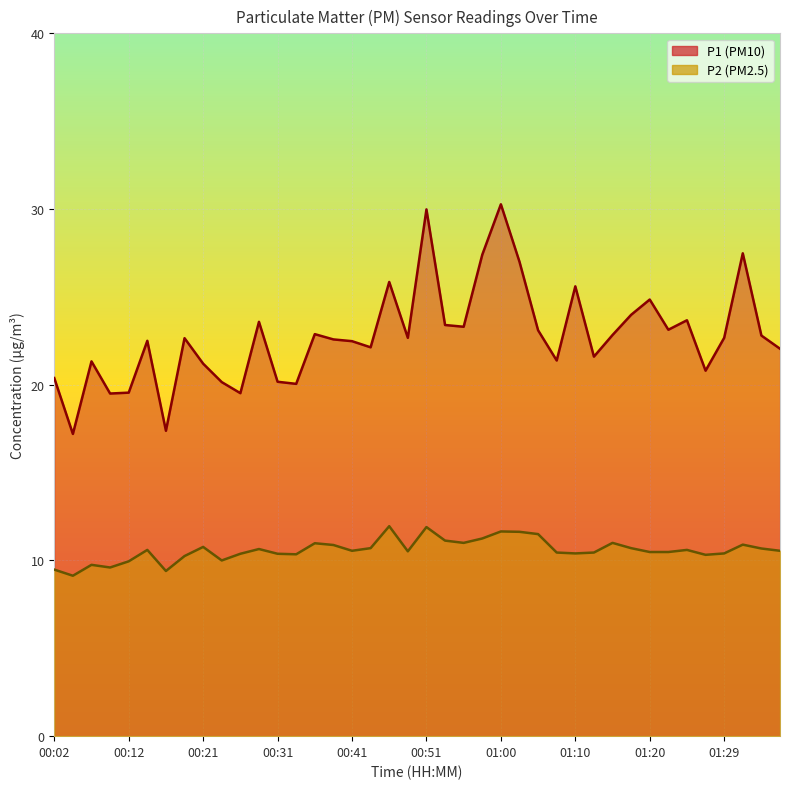

What is the value of the P1 point at the 11th from the left?

19.5